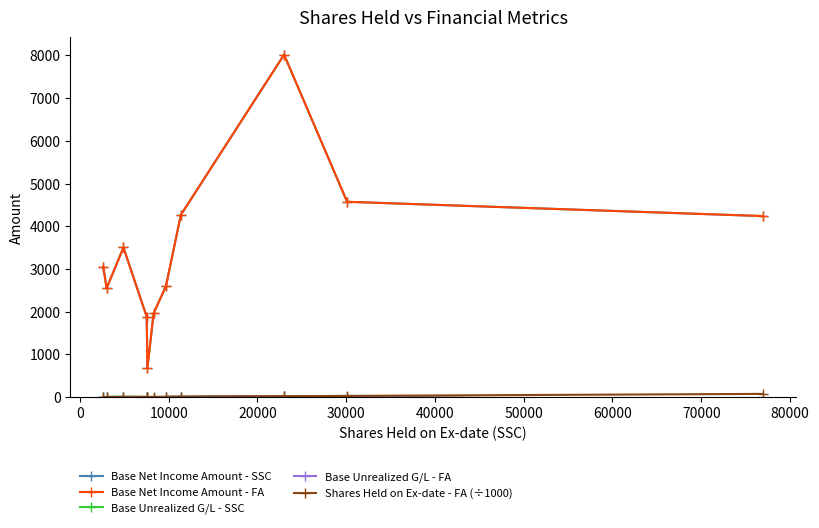

True or false: Base Net Income Amount - SSC and Base Unrealized G/L - FA cross at least once.

False